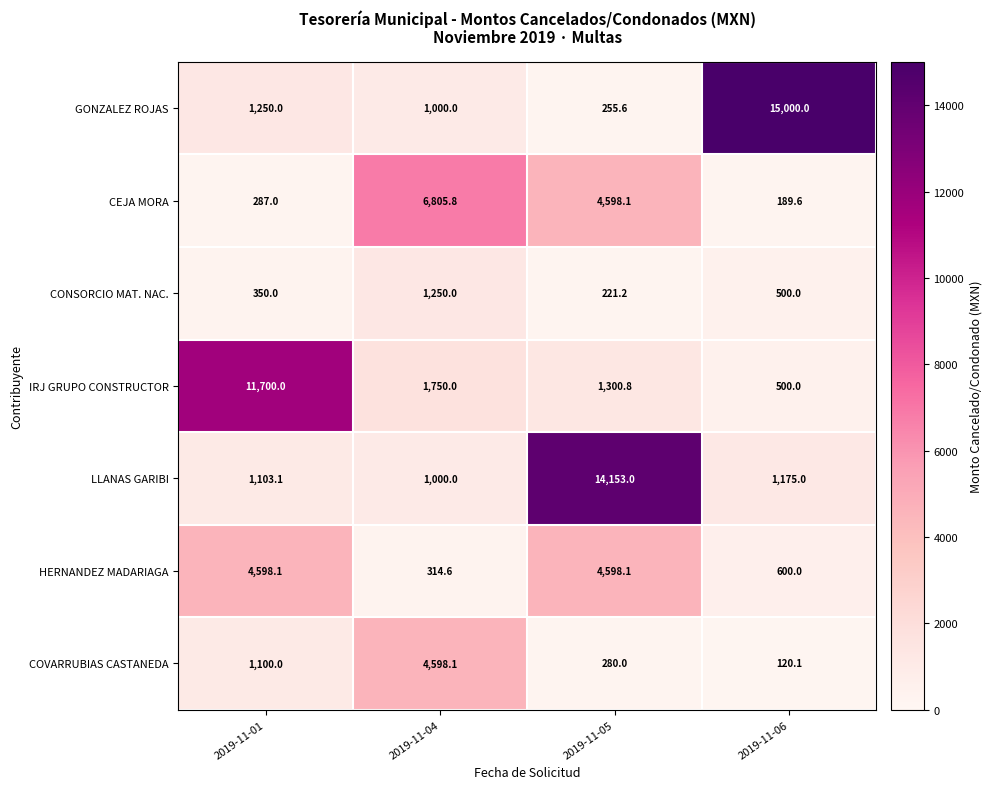

What is the sum of all COVARRUBIAS CASTANEDA values?

6098.2